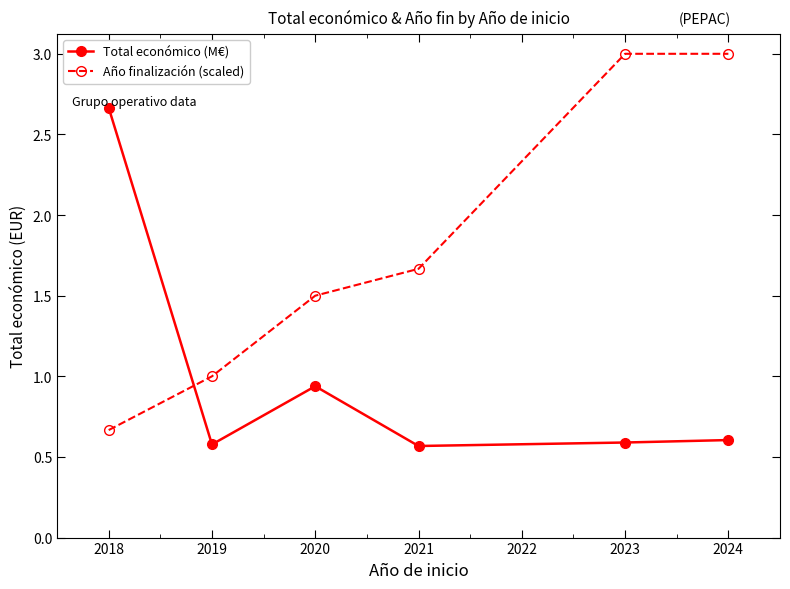

Rank the series at 2019 from lowest to highest value.

Total económico (M€), Año finalización (scaled)